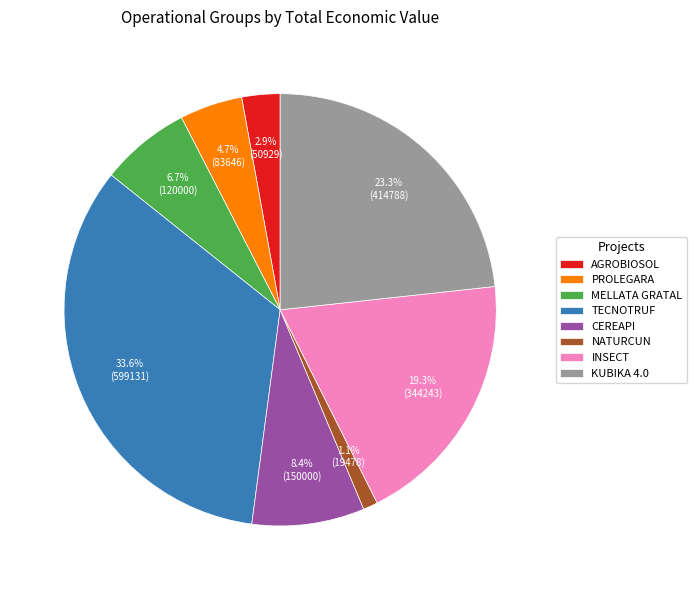

How many slices are in this pie chart?

8